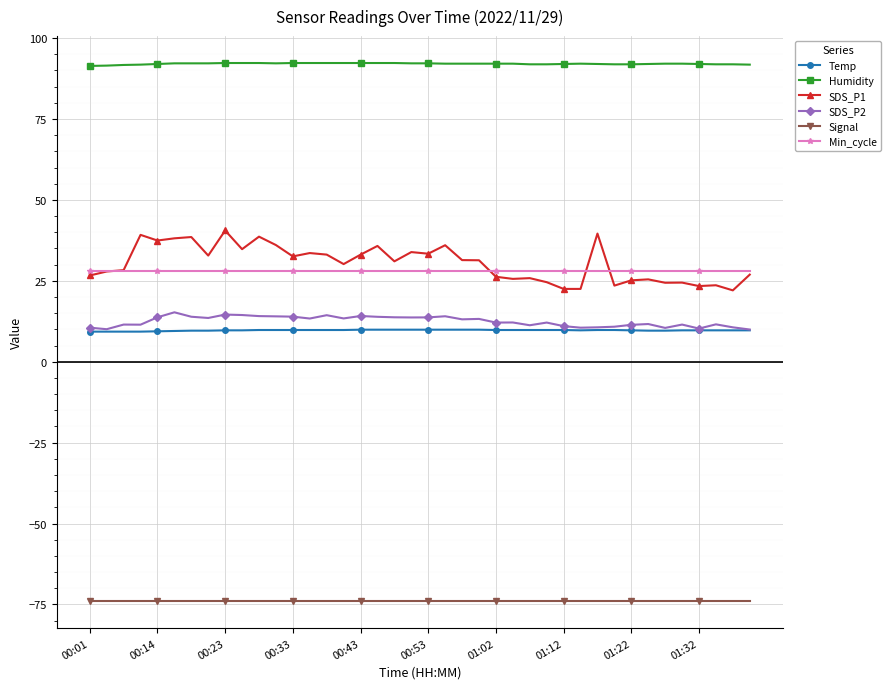

Which series has the largest total across all categories?

Humidity